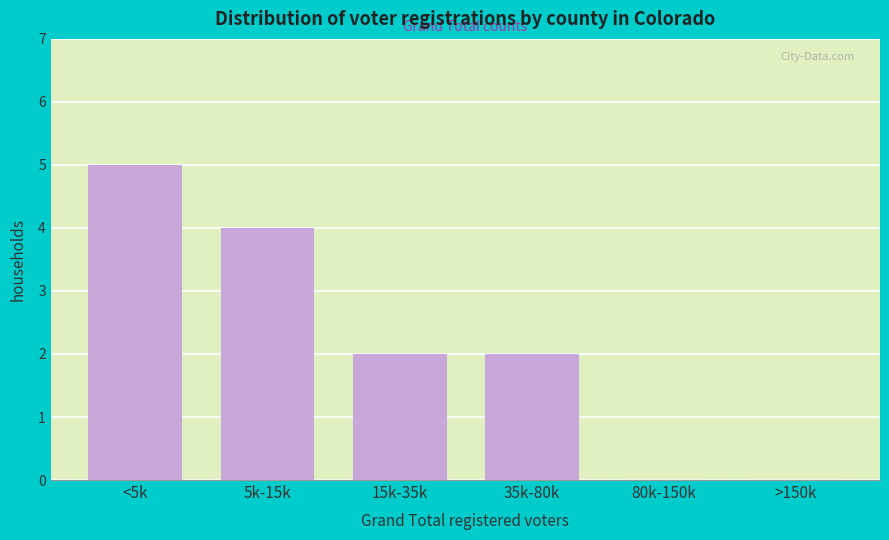

Reading left to right, what are all the values shown in this chart?

<5k=5	5k-15k=4	15k-35k=2	35k-80k=2	80k-150k=0	>150k=0